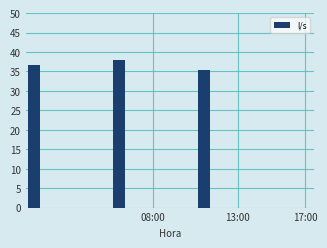

What is the greatest value displayed?

37.8